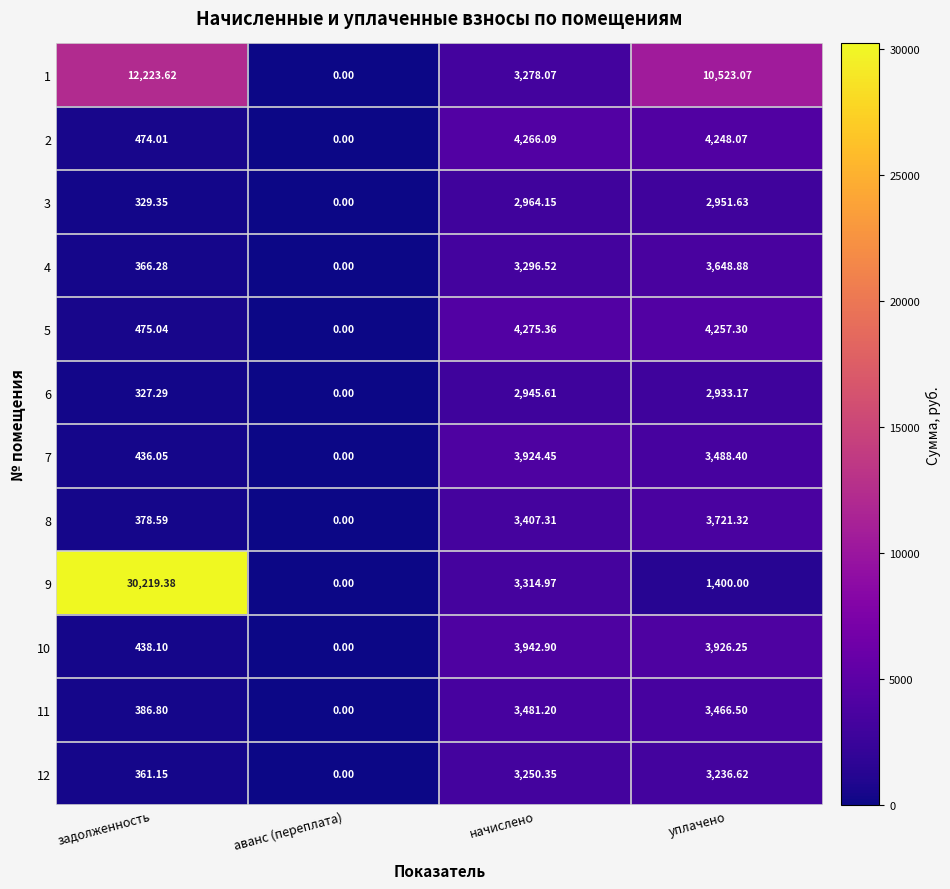

Rank the categories by 9 value from highest to lowest.

задолженность, начислено, уплачено, аванс (переплата)